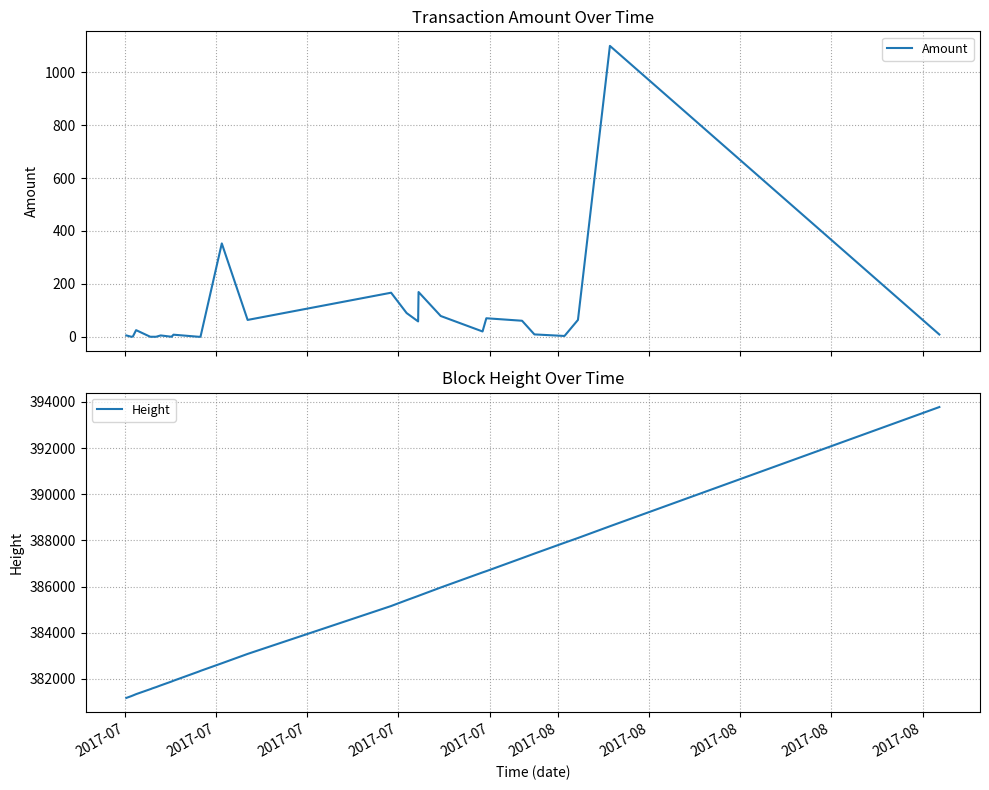

True or false: Height has more than 1 points higher than both neighbors.

False